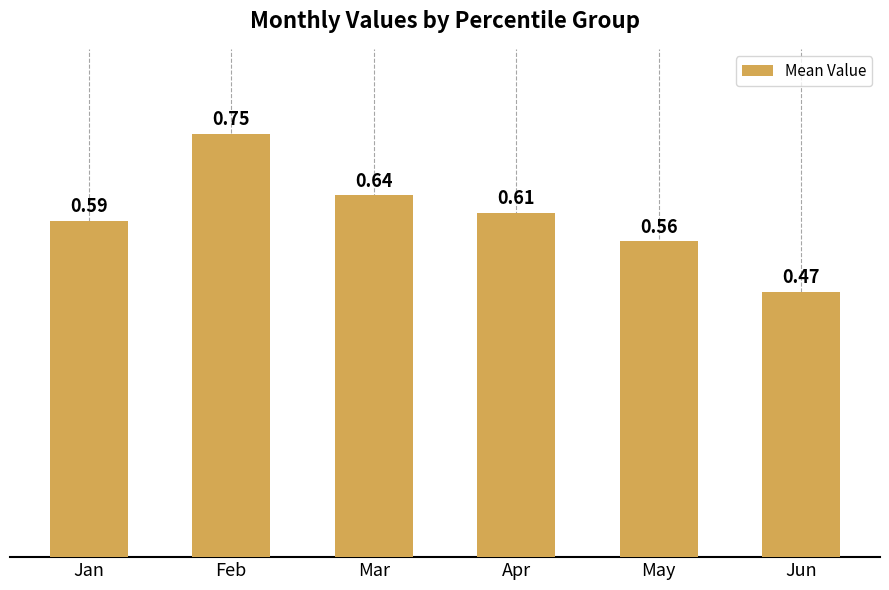

Which label corresponds to the smallest value in the chart?

Jun